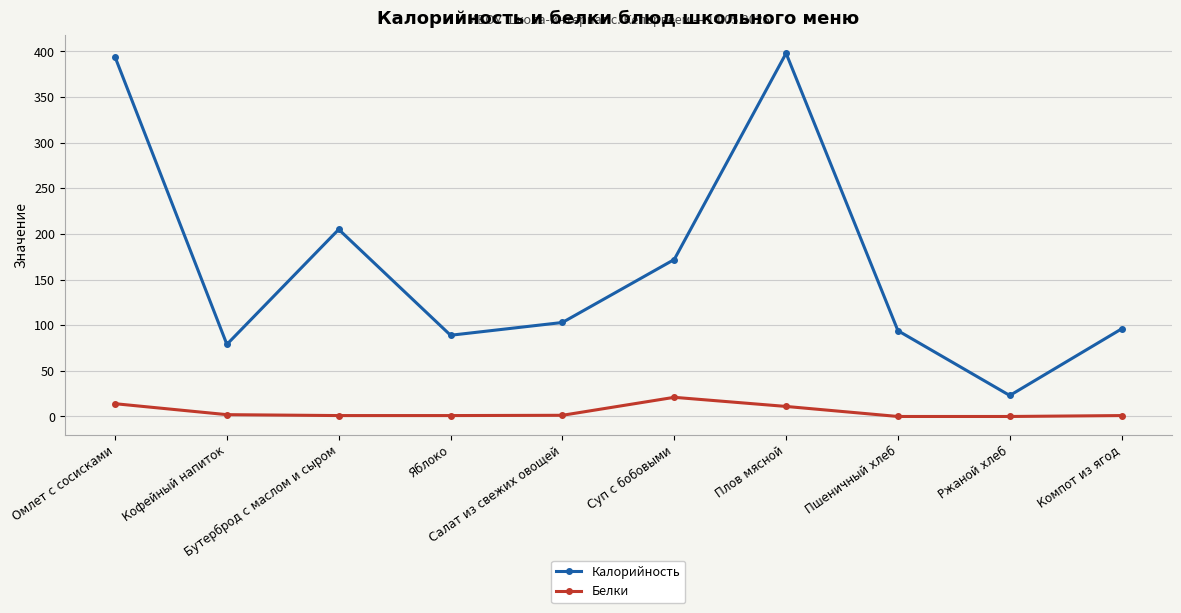

The Калорийность series shows 278.4 at Суп с бобовыми. True or false?

False